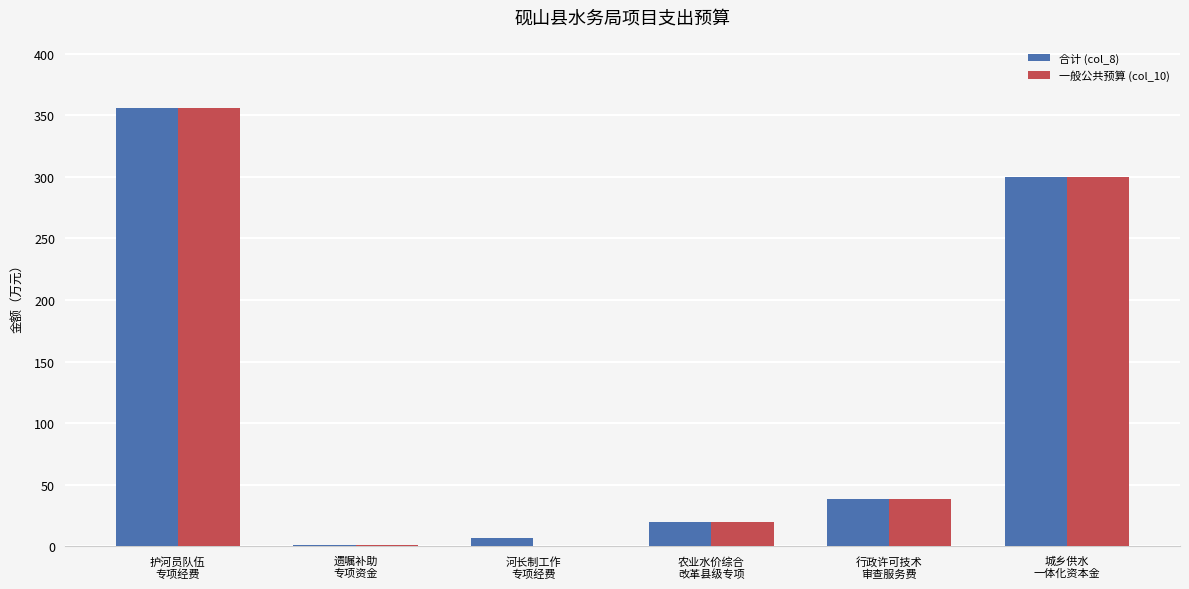

What is the sum of all 合计 (col_8) values?

721.3